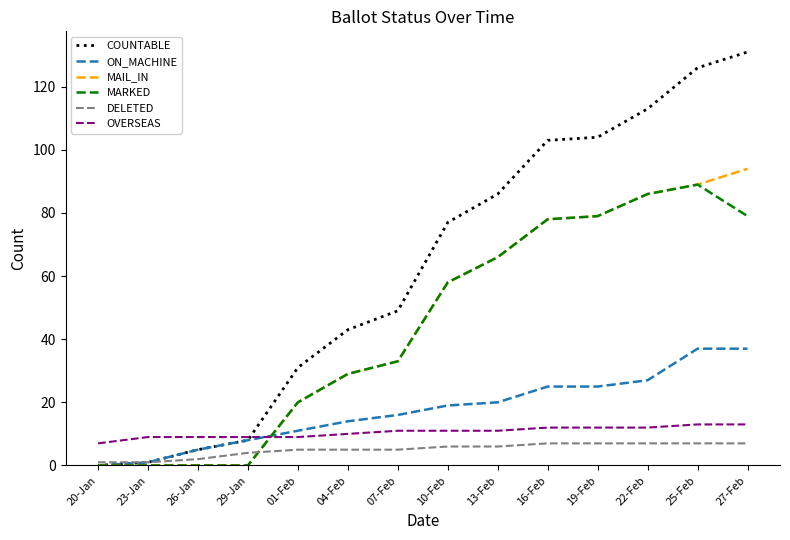

After their last crossing, which series has the higher values: ON_MACHINE or MARKED?

MARKED